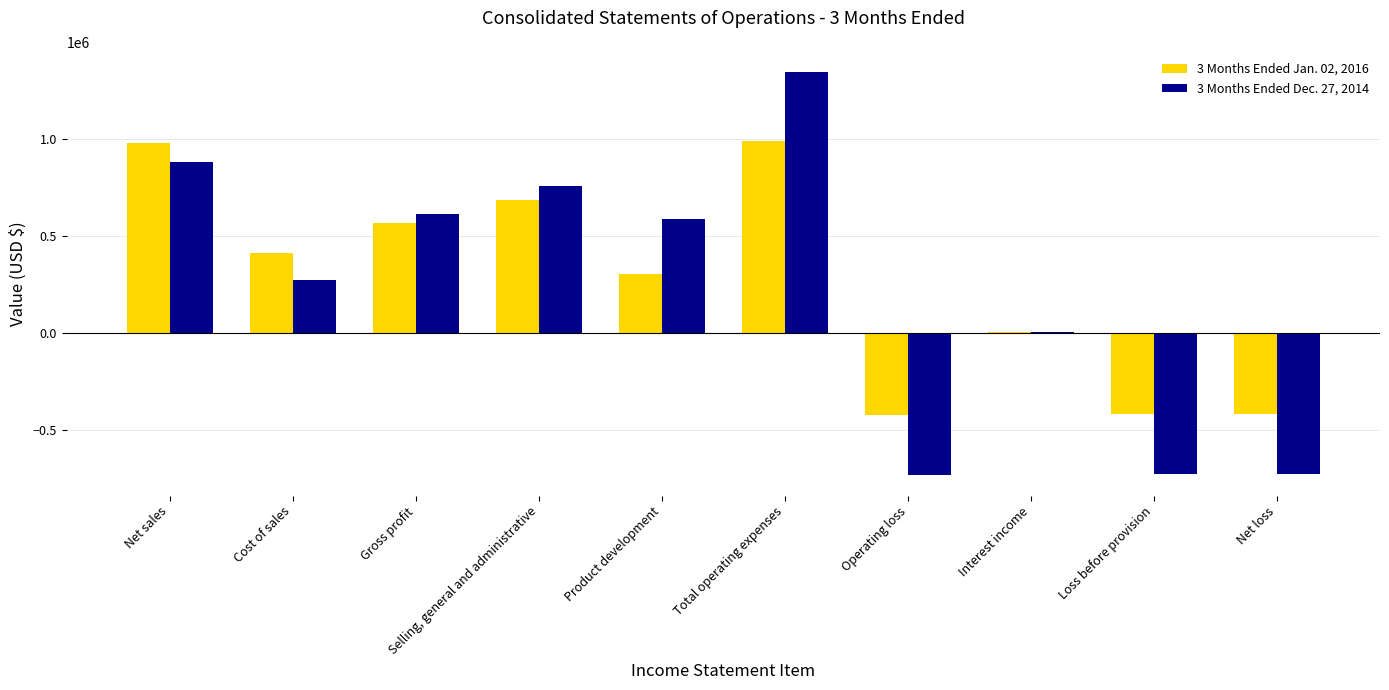

How many series are shown in this chart?

2